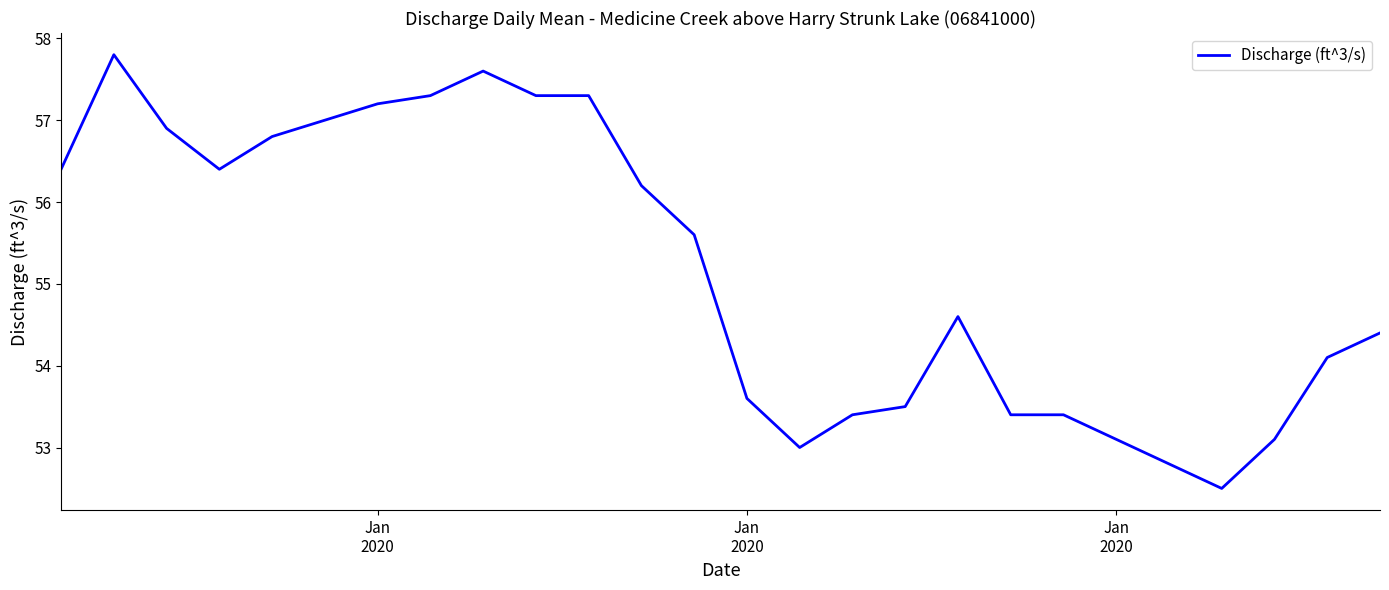

What is the minimum value shown in the chart?

52.5